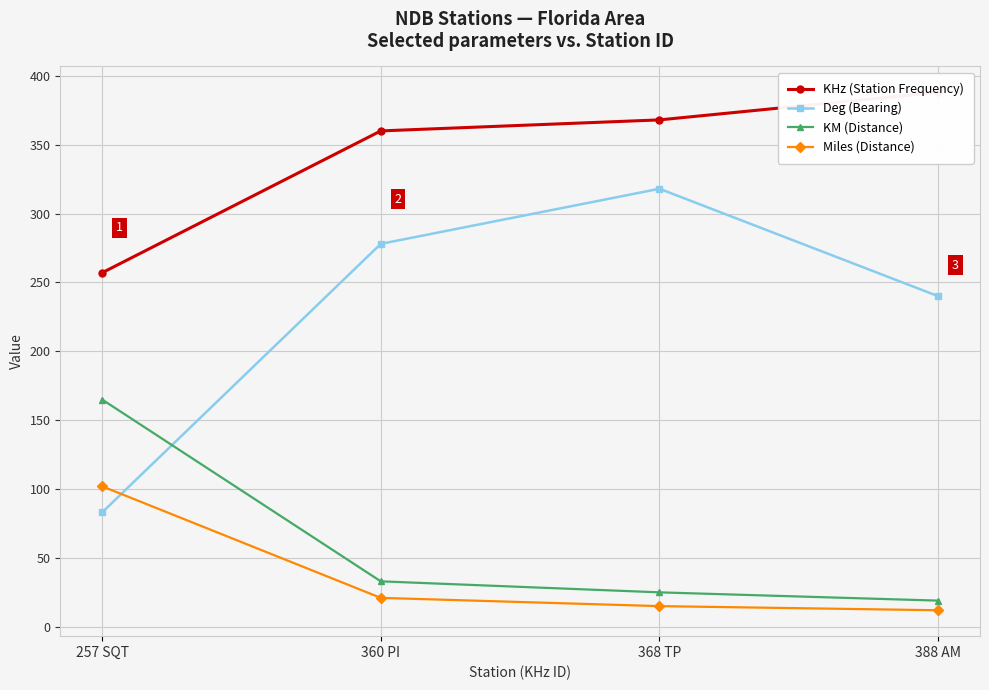

Where is Miles (Distance) nearest to the value 57?

360 PI